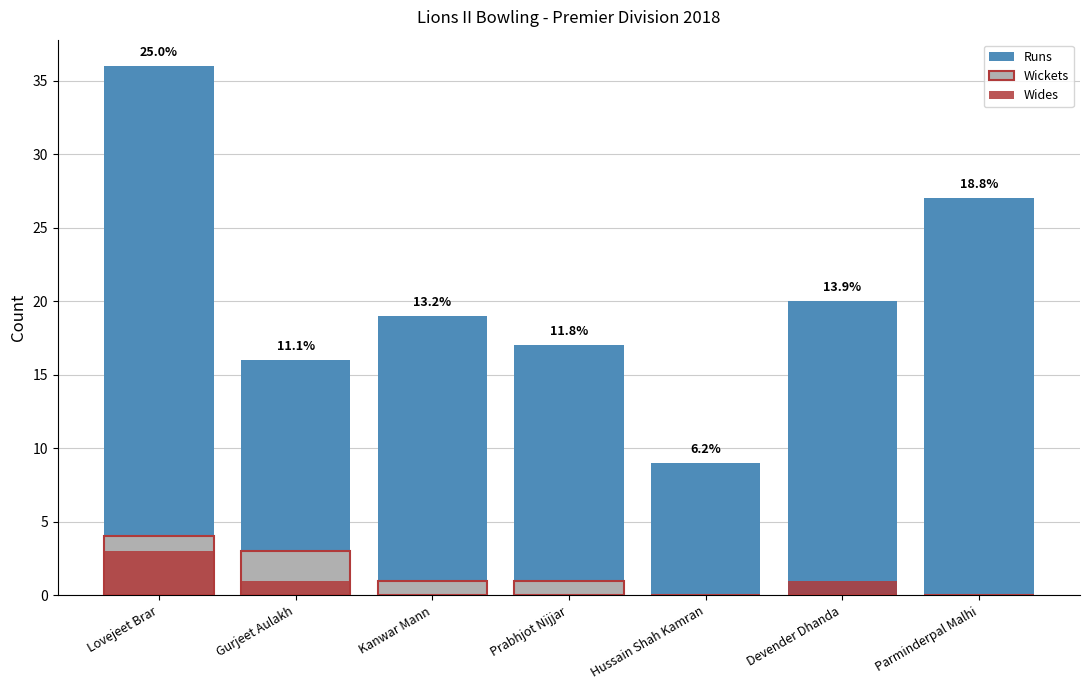

What is the approximate value of Wides at Lovejeet Brar?

3